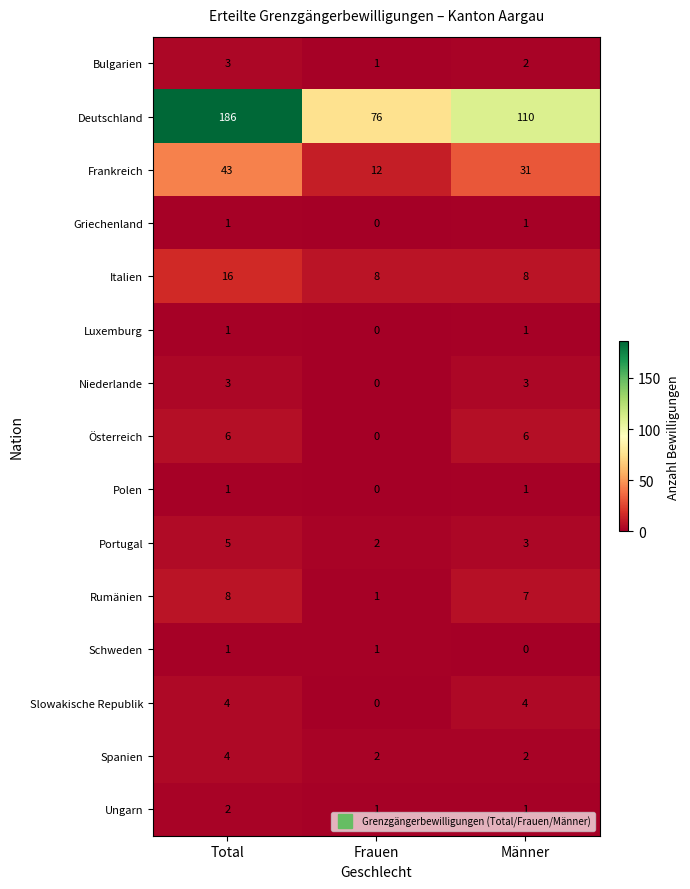

The Österreich series shows 0 at Frauen. True or false?

True